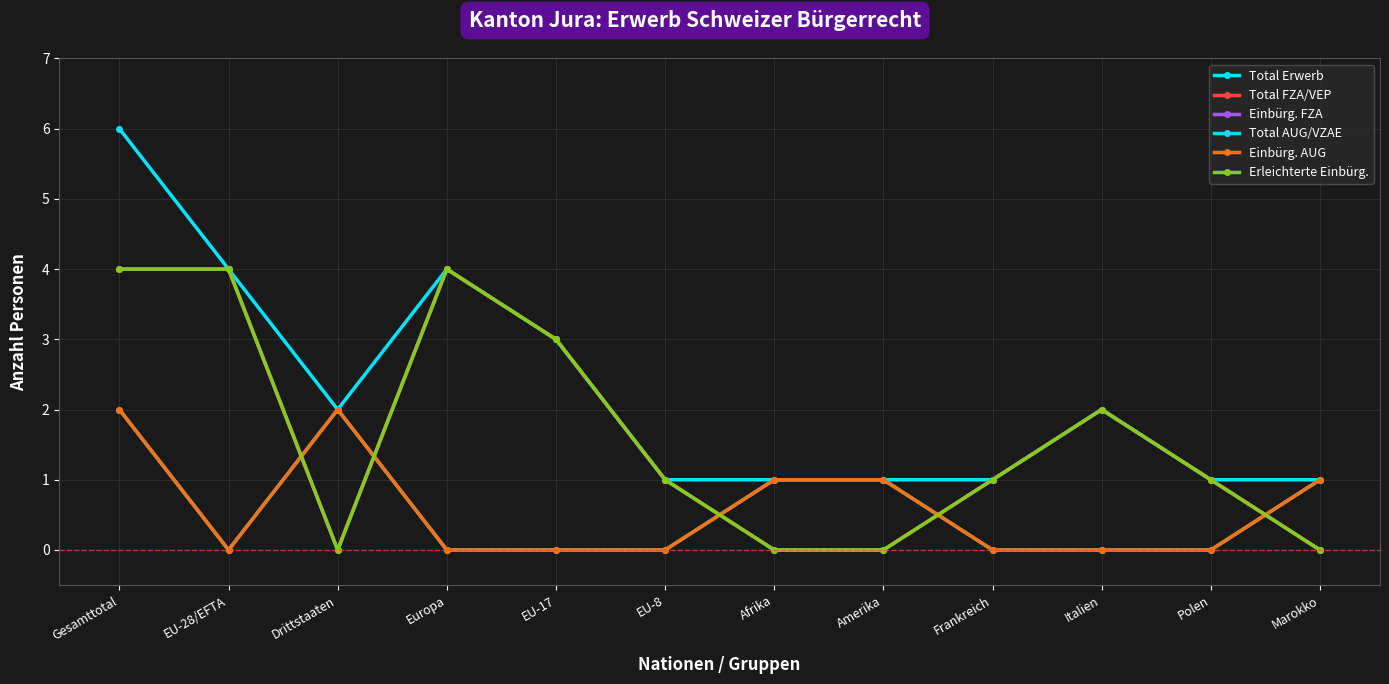

Does the chart have visible grid lines?

Yes